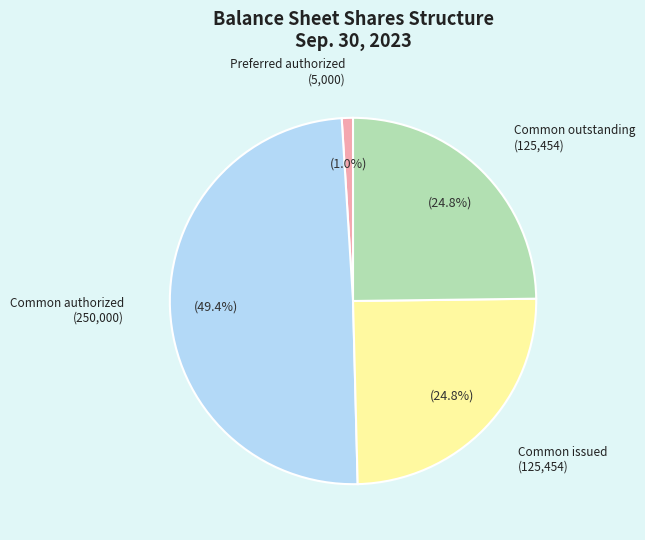

Is there a majority slice in this chart?

No